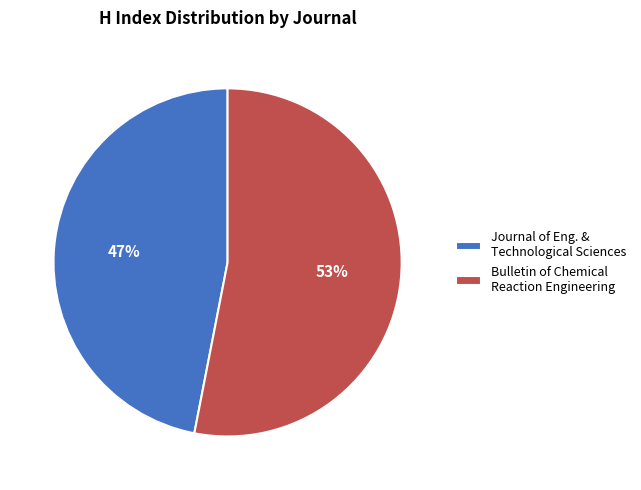

How many segments does this pie chart have?

2